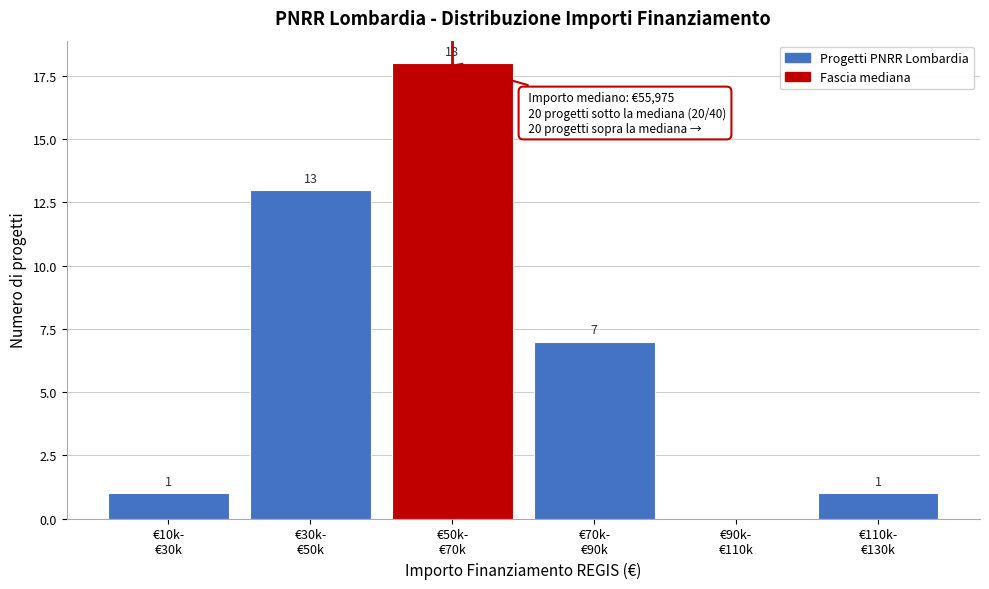

What is the sum of all values?

40